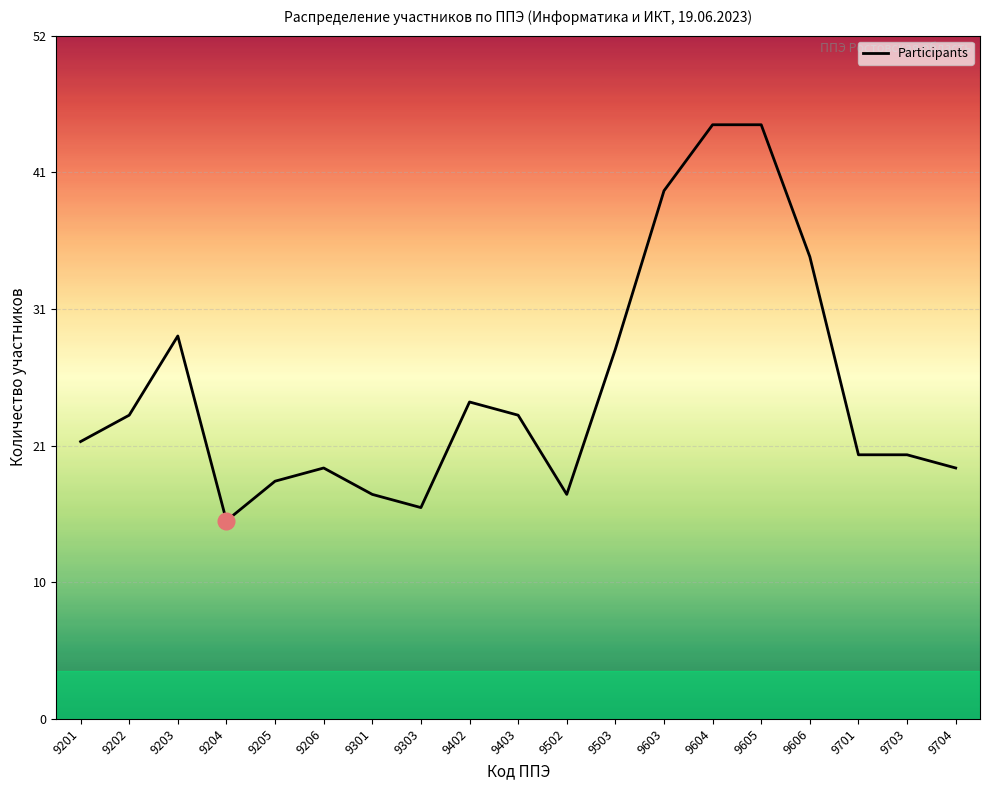

The chart shows a value of 14 at 9403. True or false?

False